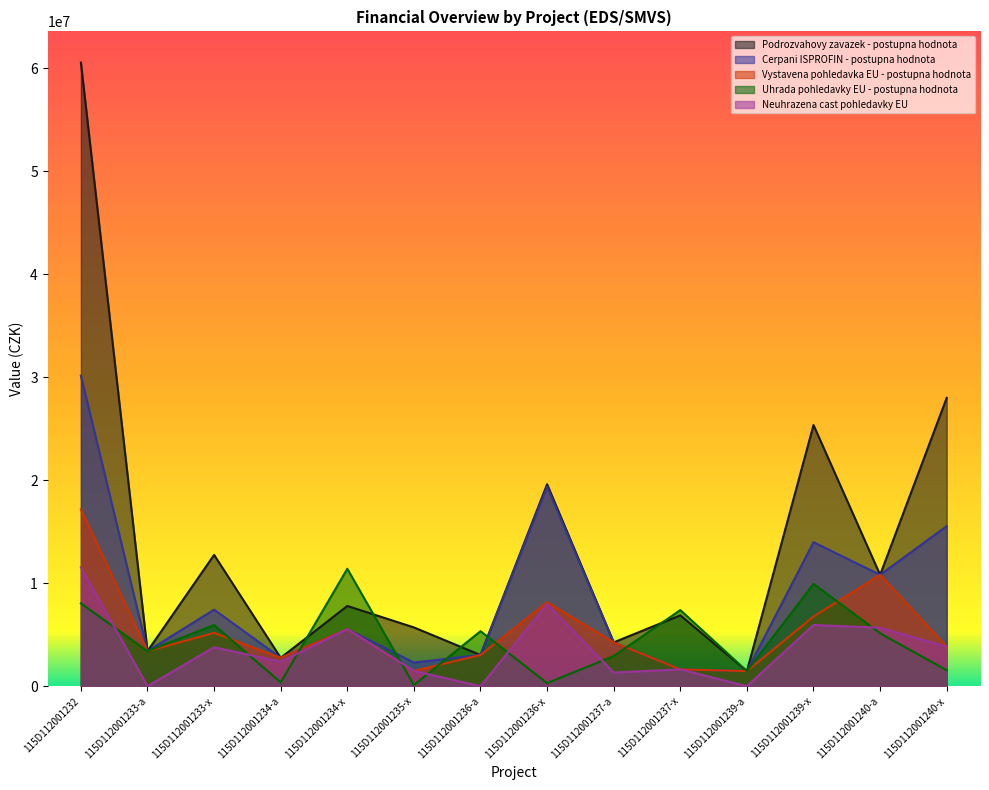

What is the difference between the highest and lowest values at 115D112001235-x?

5597223.6